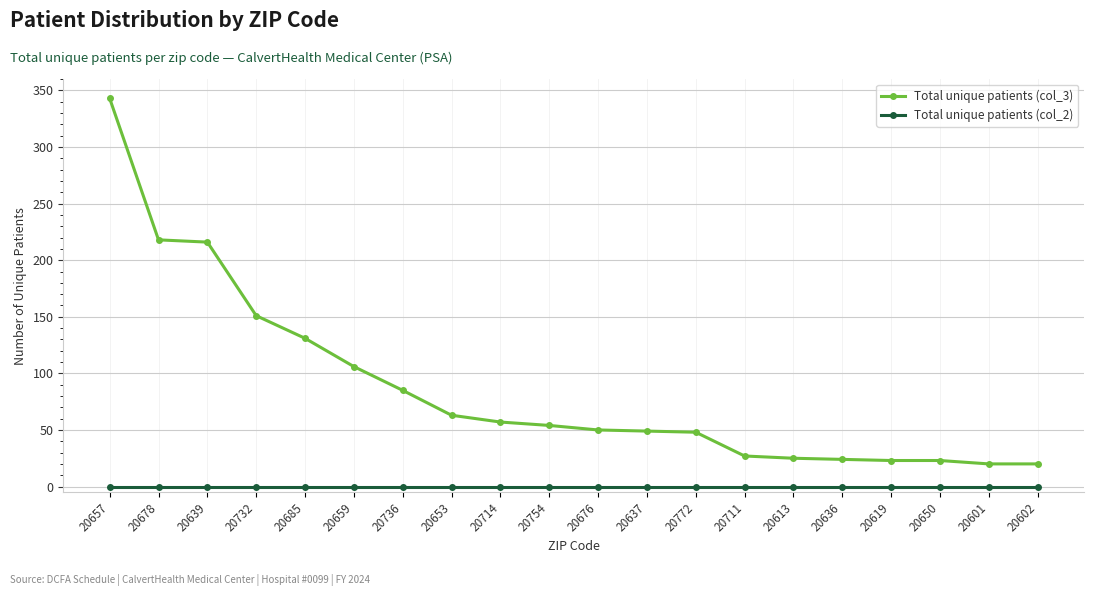

What is the label of the 10th point from the right?

20676